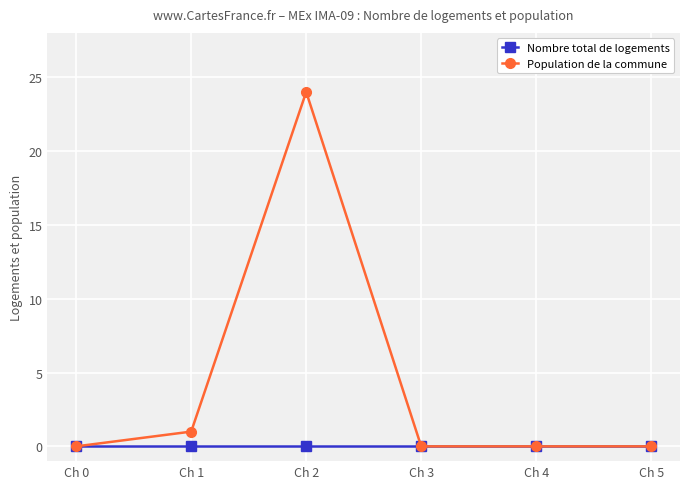

What is the difference between the maximum and minimum values in the Population de la commune series?

24